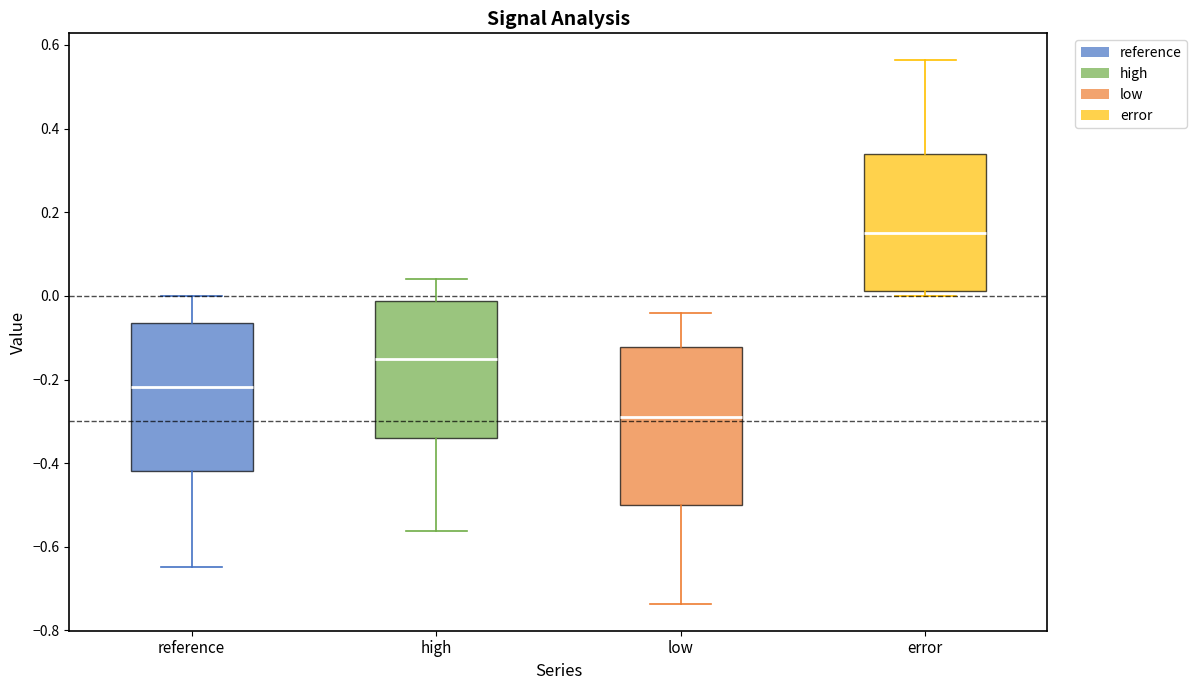

Which box has the lowest median line?

low